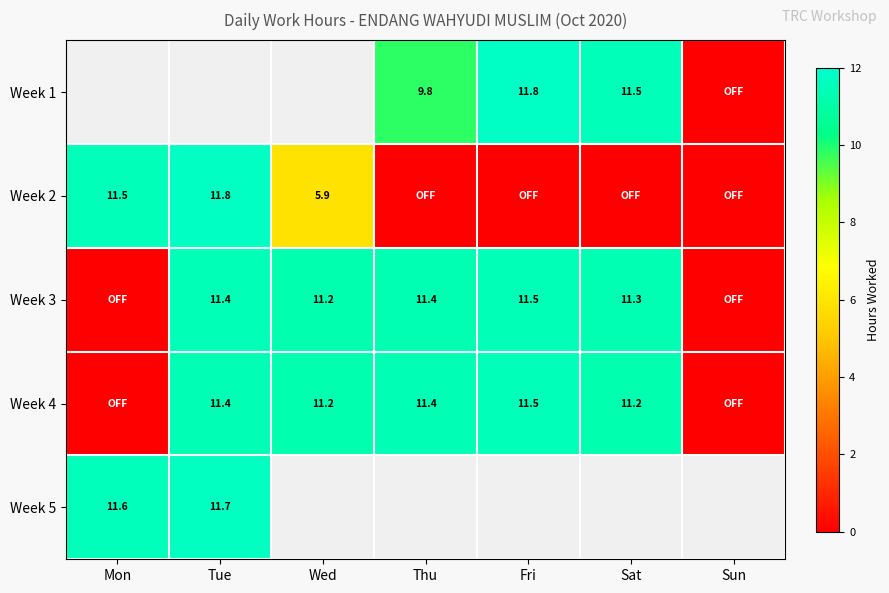

Rank the categories by Week 2 value from highest to lowest.

Tue, Mon, Wed, Thu, Fri, Sat, Sun